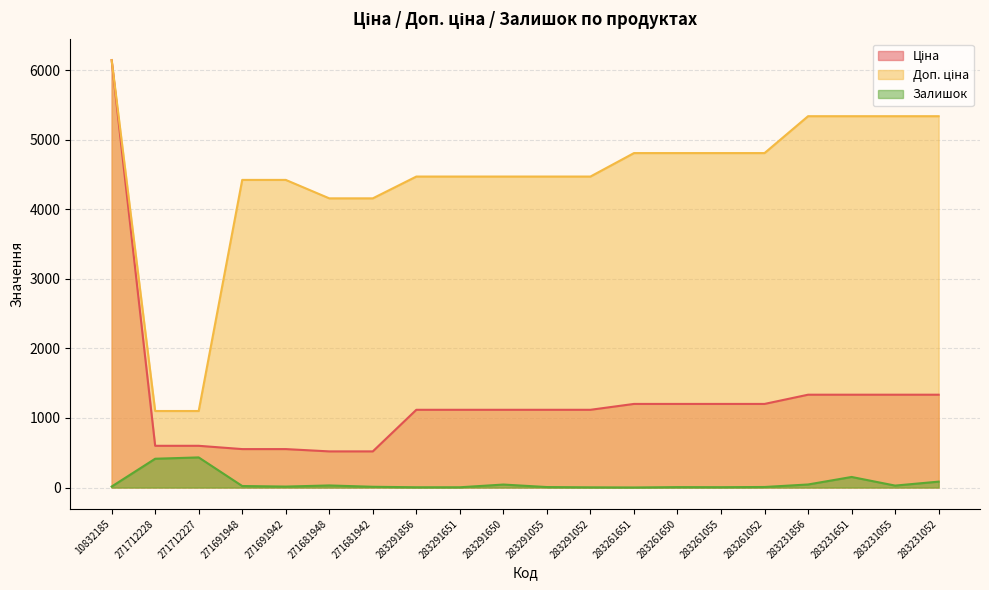

True or false: Доп. ціна and Залишок cross at least once.

False